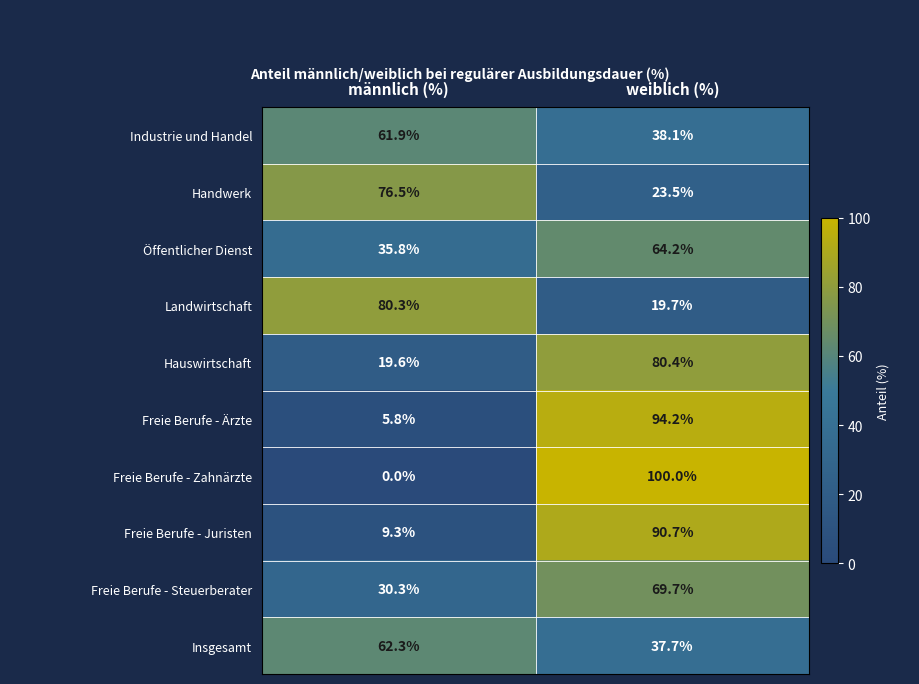

Reading left to right, extract all data points from this chart.

Industrie und Handel: männlich (%)=61.9	weiblich (%)=38.1
Handwerk: männlich (%)=76.5	weiblich (%)=23.5
Öffentlicher Dienst: männlich (%)=35.8	weiblich (%)=64.2
Landwirtschaft: männlich (%)=80.3	weiblich (%)=19.7
Hauswirtschaft: männlich (%)=19.6	weiblich (%)=80.4
Freie Berufe - Ärzte: männlich (%)=5.8	weiblich (%)=94.2
Freie Berufe - Zahnärzte: männlich (%)=0.0	weiblich (%)=100.0
Freie Berufe - Juristen: männlich (%)=9.3	weiblich (%)=90.7
Freie Berufe - Steuerberater: männlich (%)=30.3	weiblich (%)=69.7
Insgesamt: männlich (%)=62.3	weiblich (%)=37.7